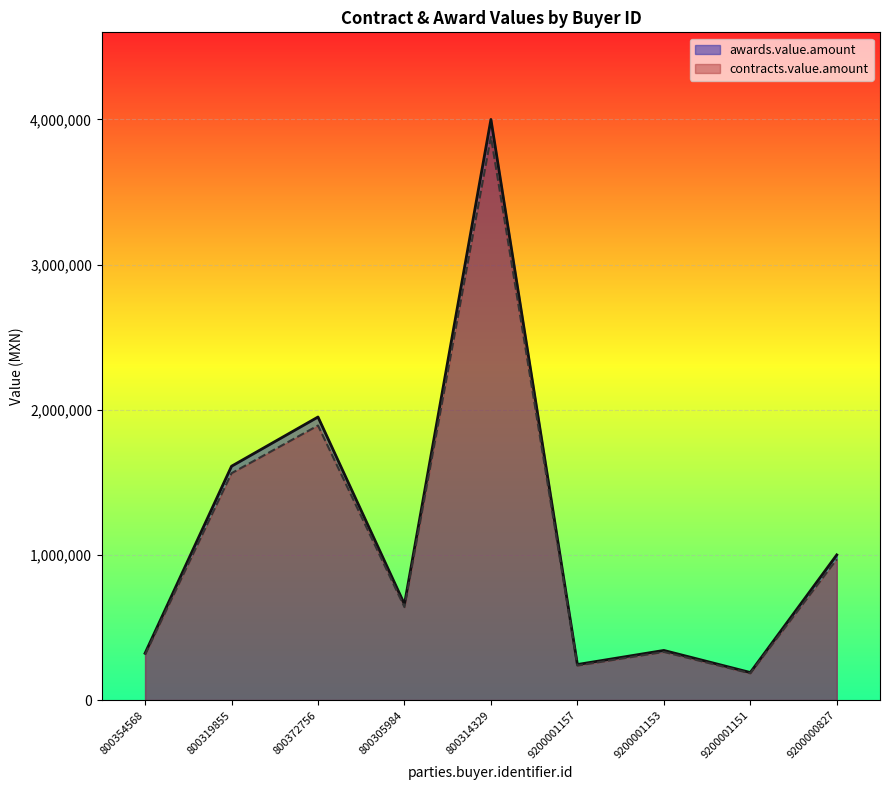

The value of awards.value.amount at 9200001157 is 245000.0. True or false?

True